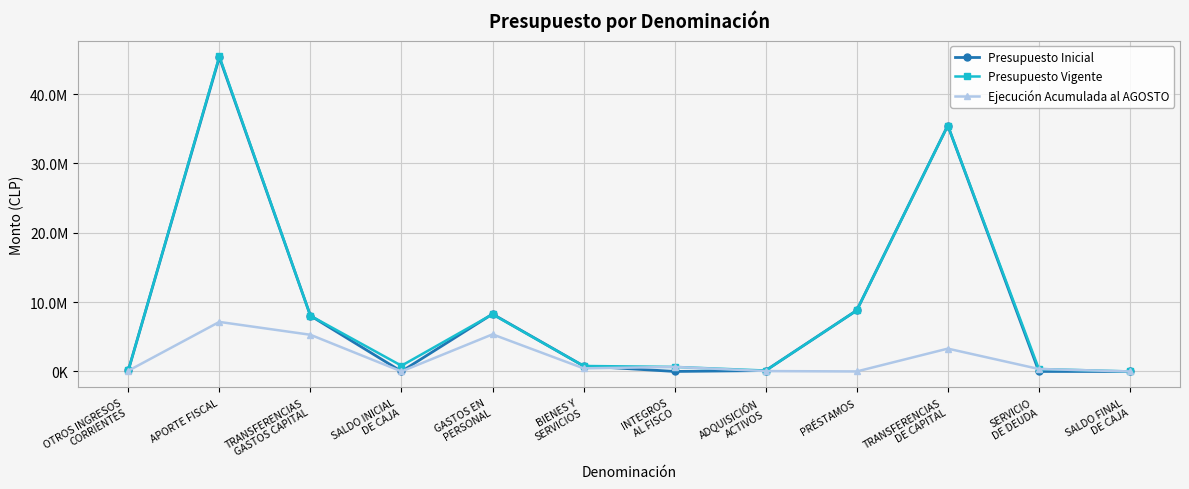

The Presupuesto Vigente series shows 186300 at OTROS INGRESOS
CORRIENTES. True or false?

False